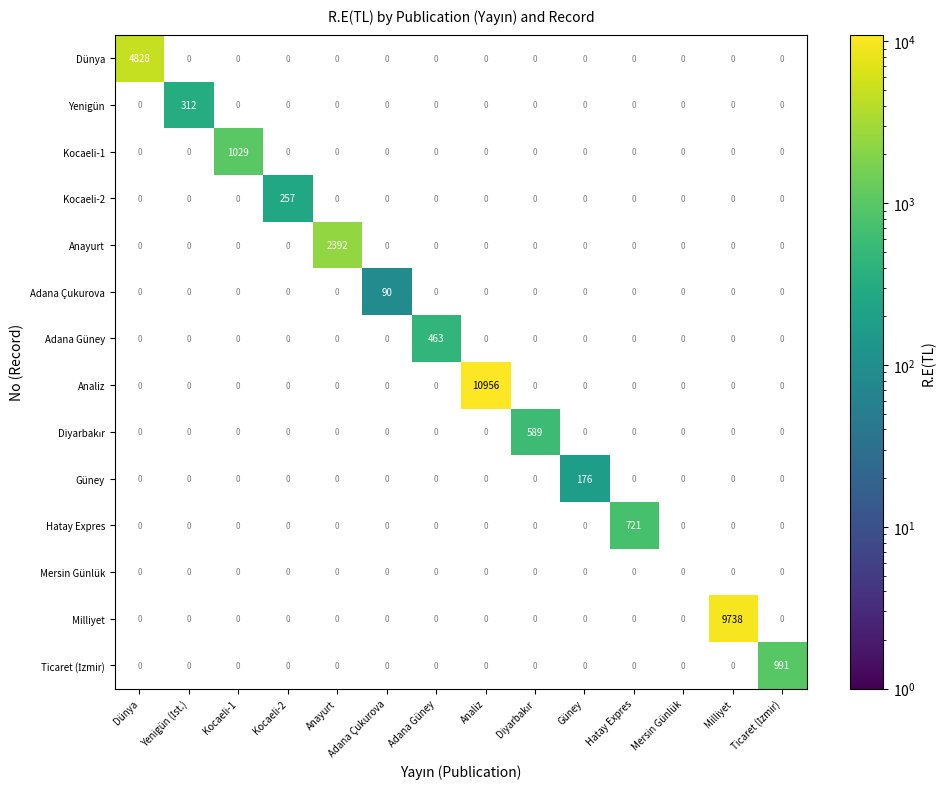

What is the difference between the maximum and minimum values in the Kocaeli-1 series?

1029